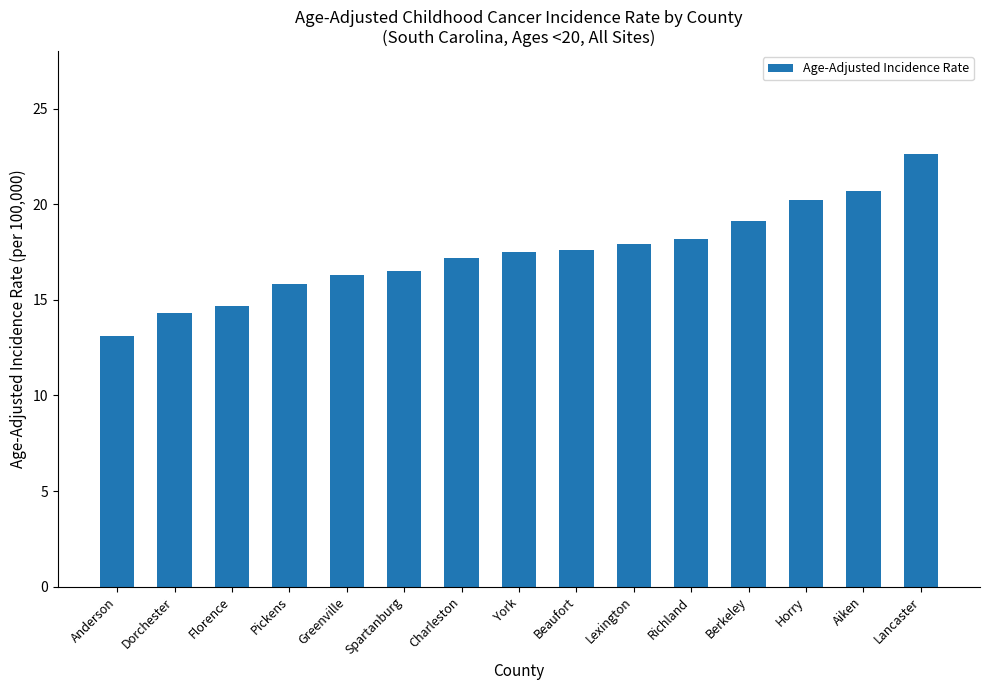

What is the difference between the values at Florence and York?

2.8